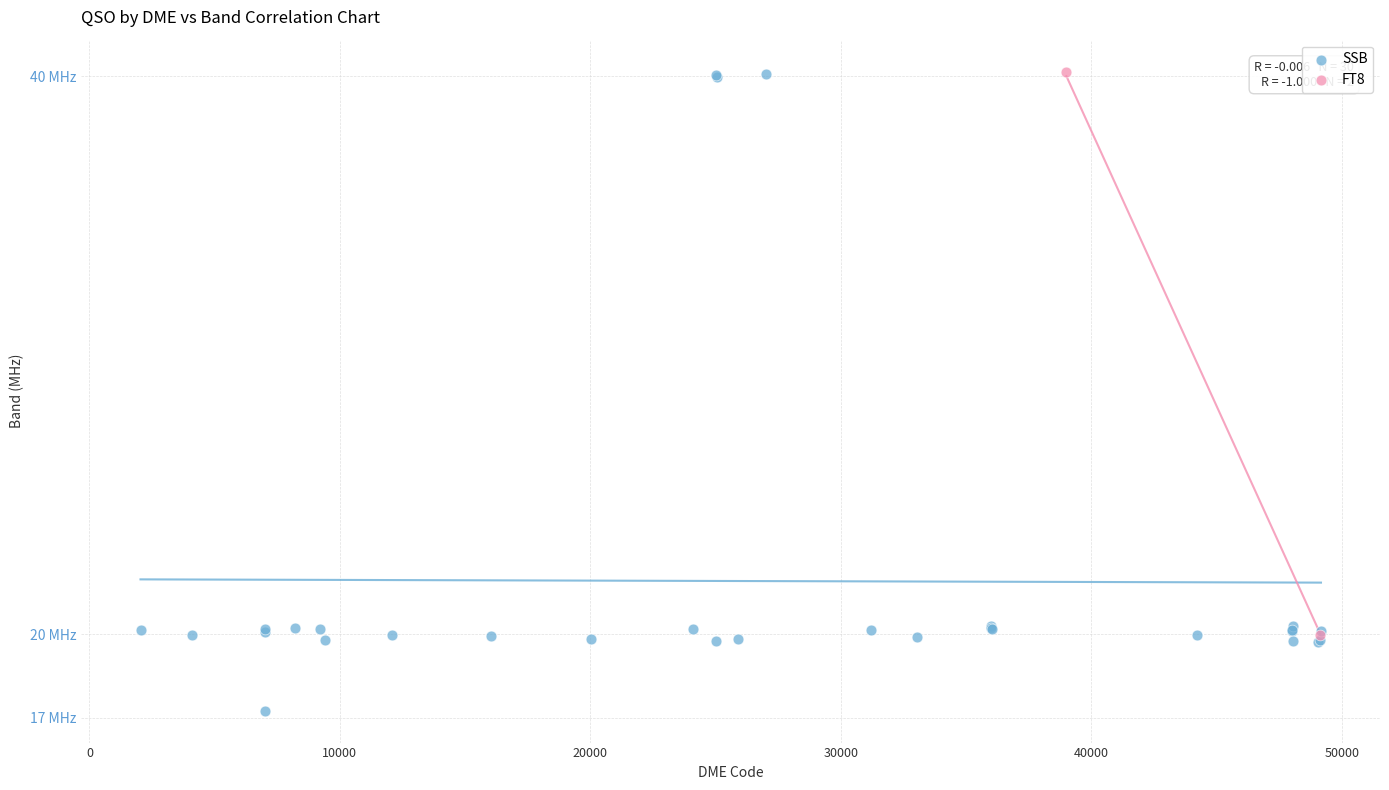

What are all the series names shown in the legend?

SSB, FT8